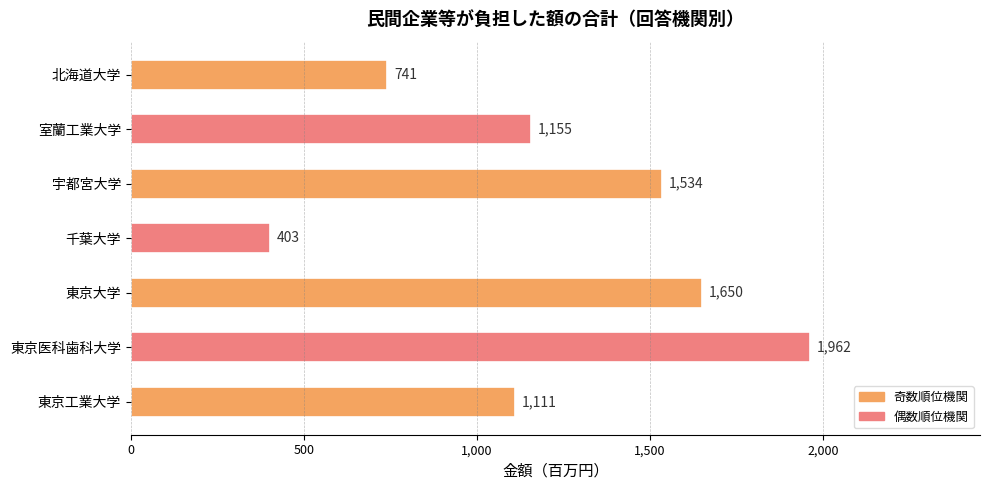

Where is the data nearest to the value 1182?

室蘭工業大学